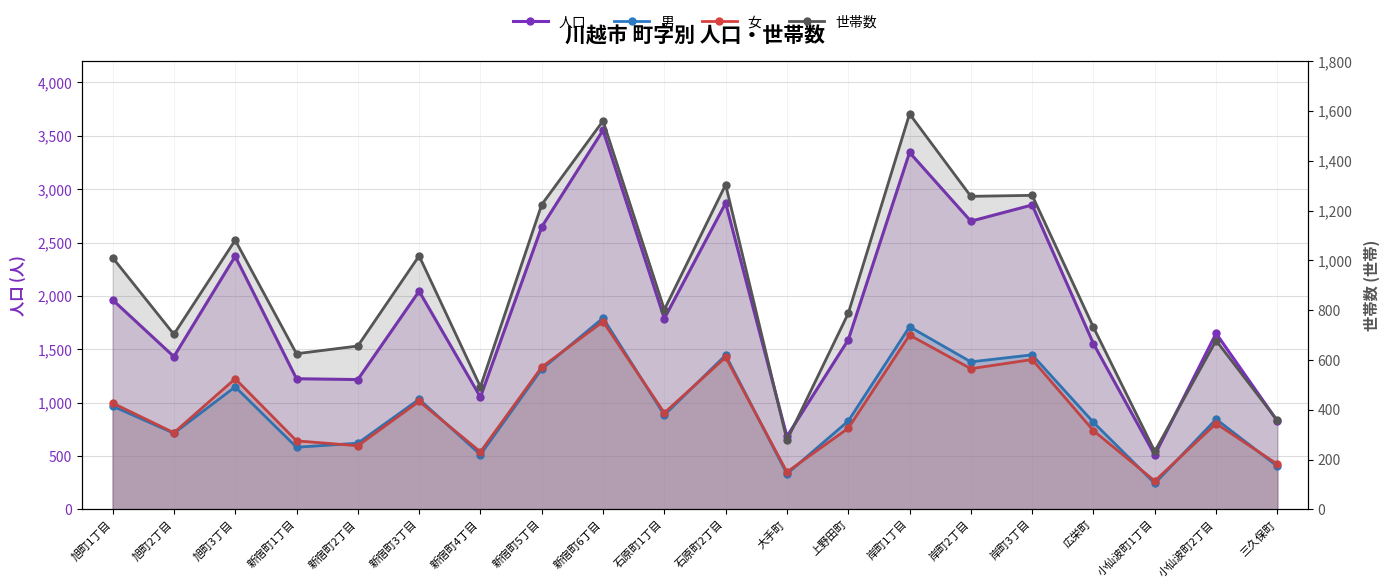

At how many categories does at least one series exceed 1785?

10